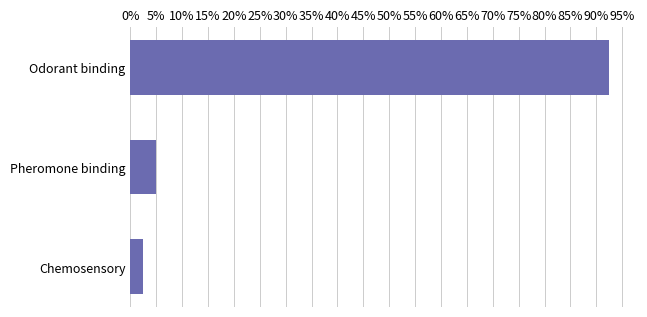

What is the sum of all values?

1.0